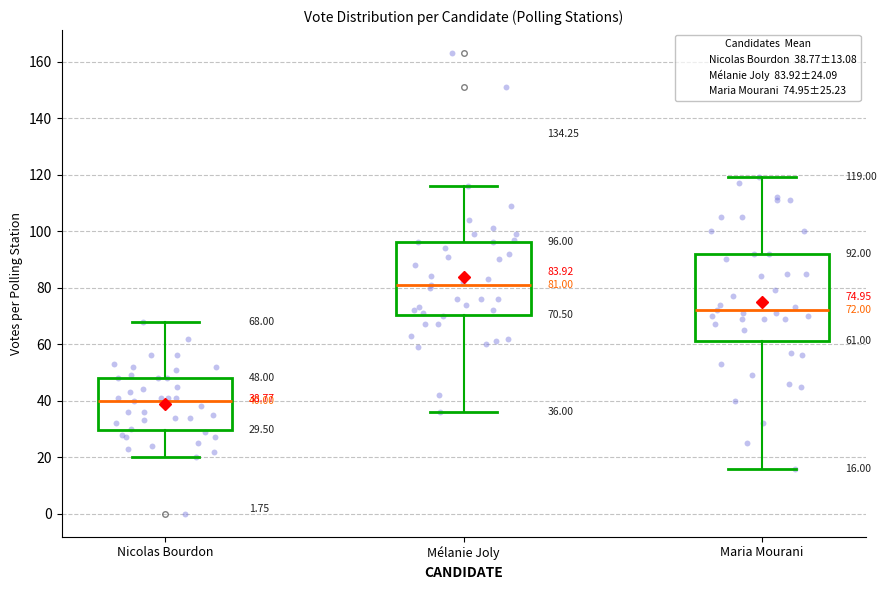

Which box's median line is the lowest?

Nicolas Bourdon